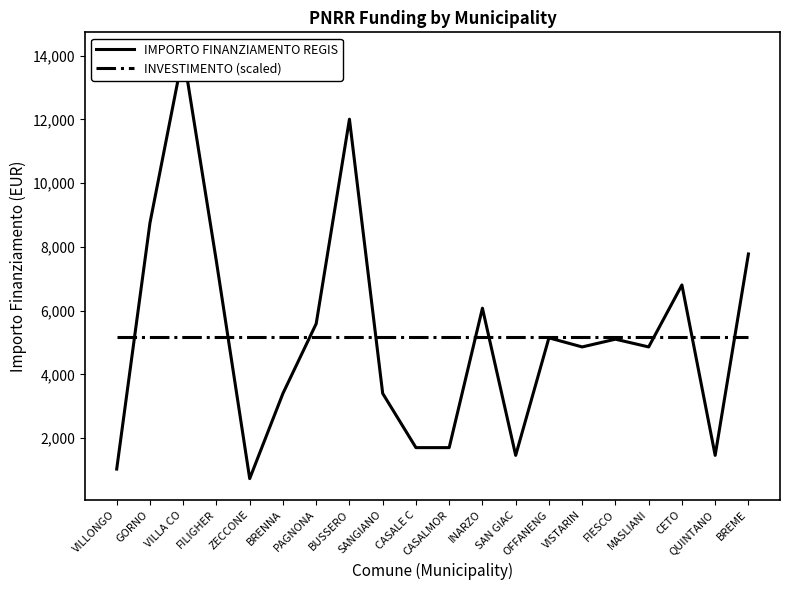

What is the spread (max minus min) of values at CETO?

1631.9